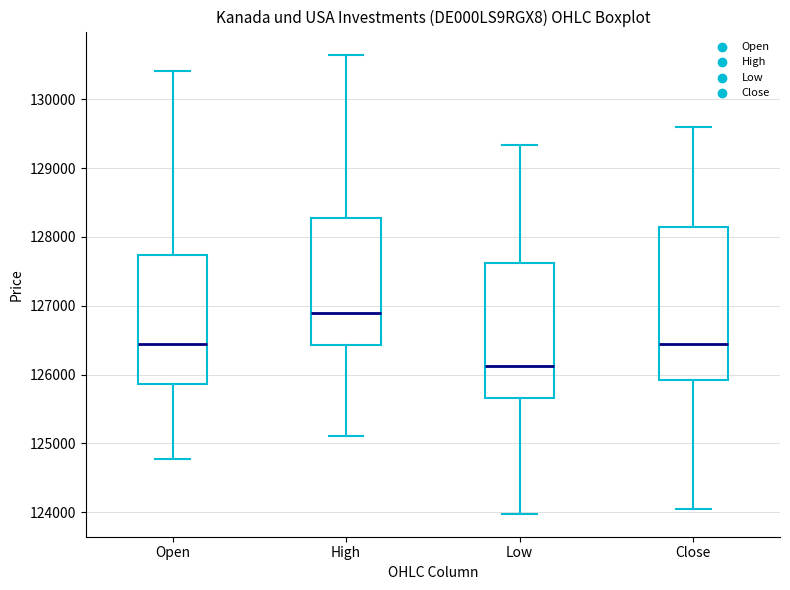

Which box has the lowest median line?

Low